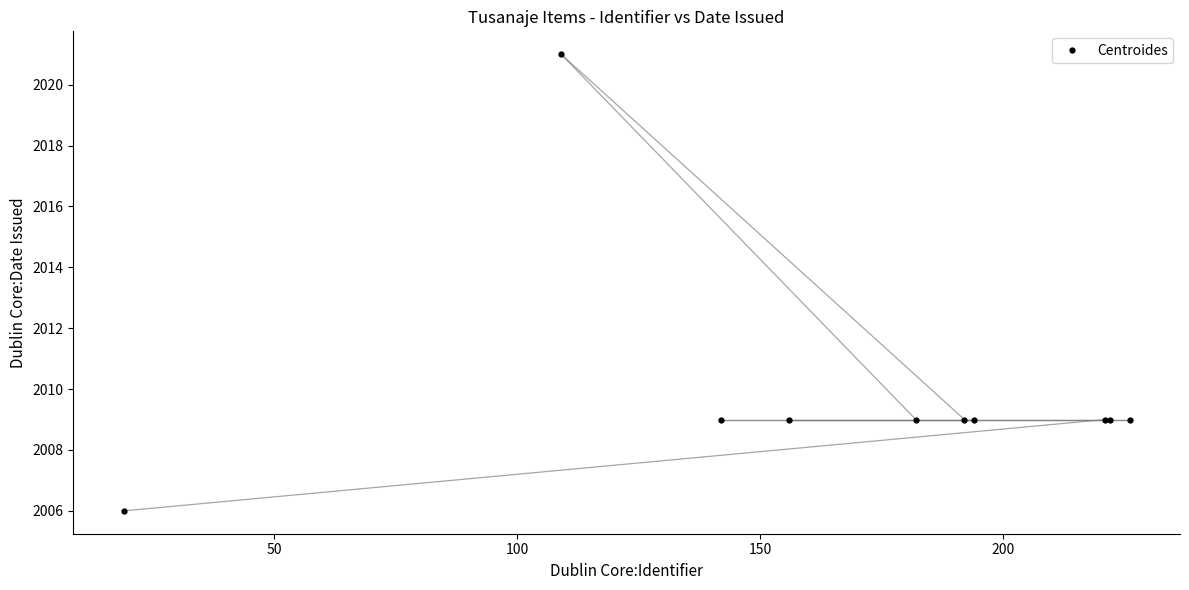

What is the maximum value shown in the chart?

2021